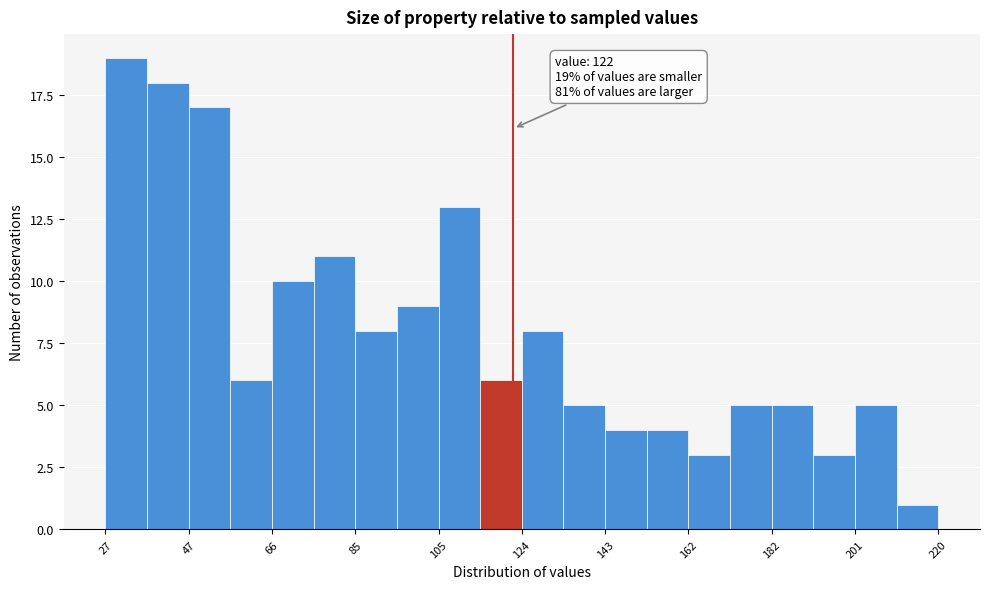

Over which range of the x-axis is the bar tallest?

28 to 36